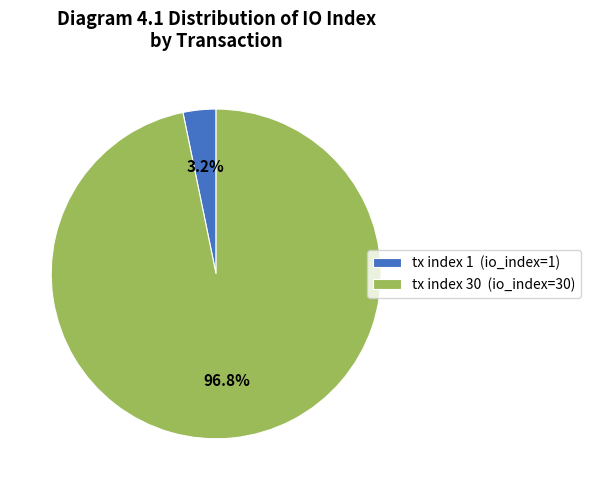

Does tx index 1 represent more than half of the total?

No